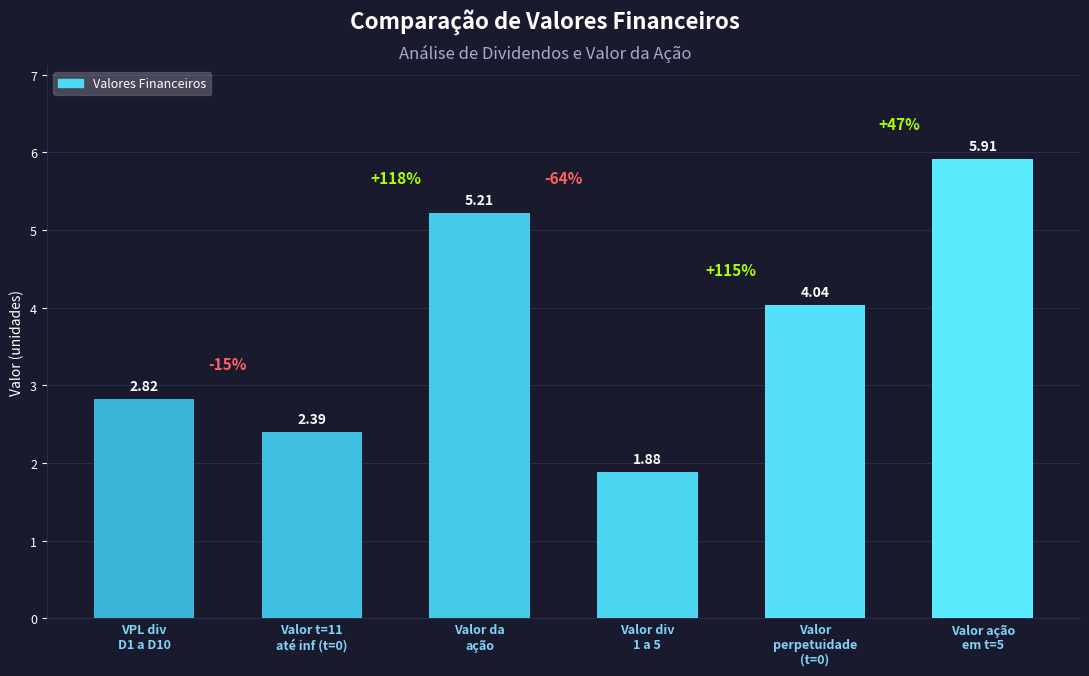

What is the sum of all values?

22.2